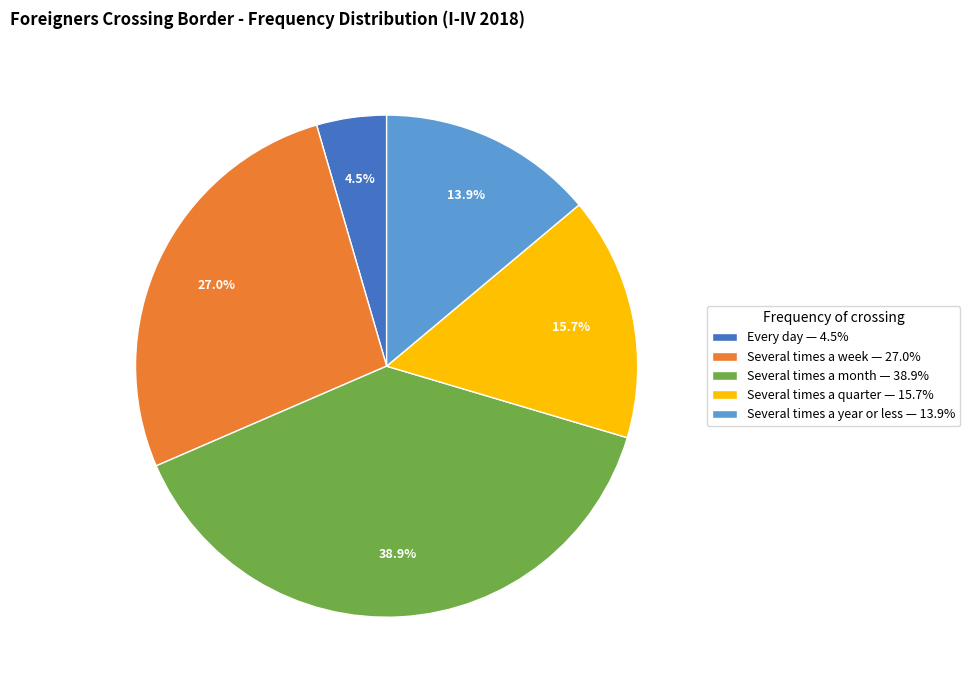

To the nearest percent, what is the combined percentage of Several times a month and Several times a quarter?

55%